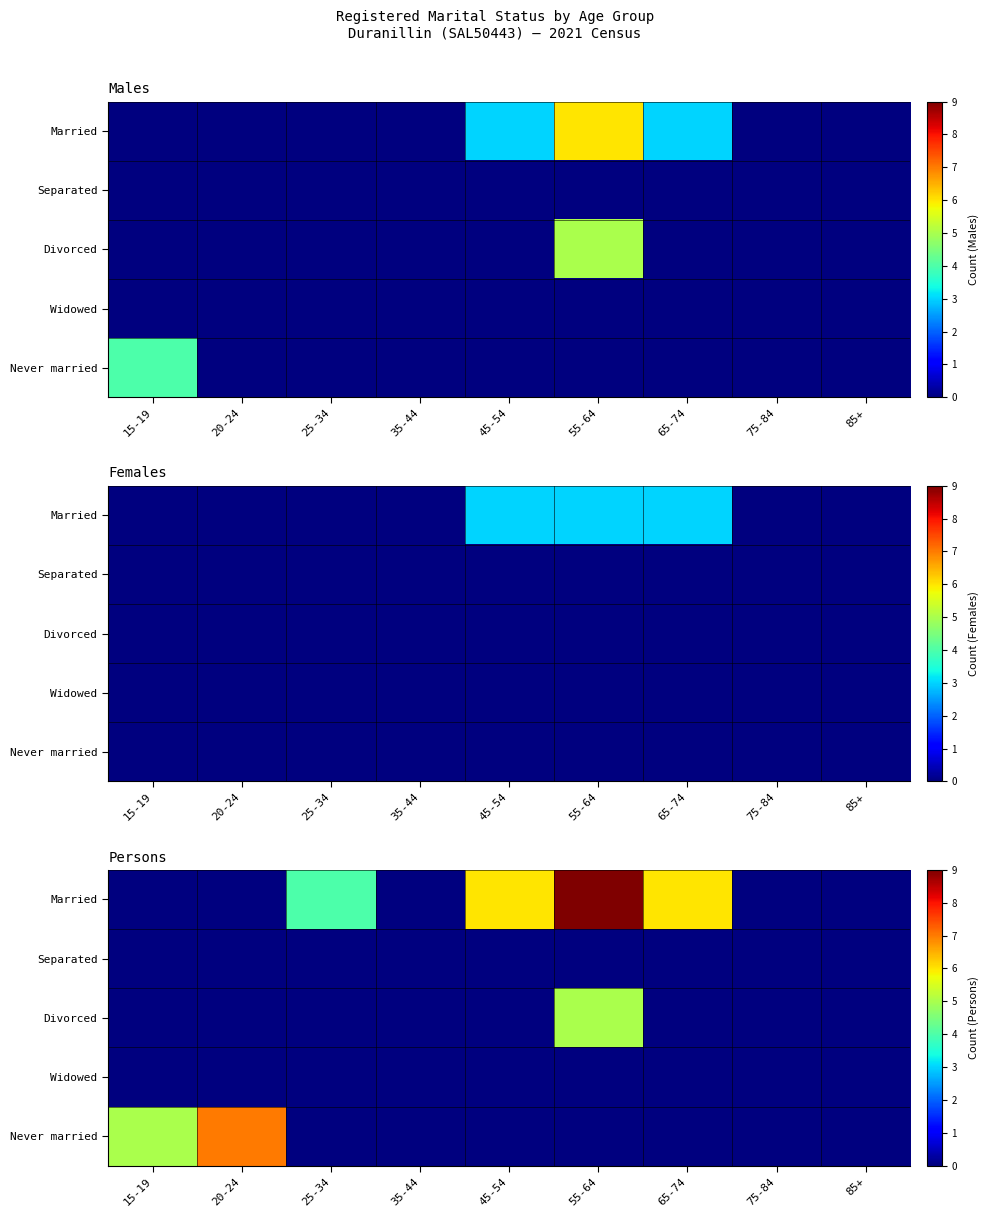

Count the number of categories in the chart.

9